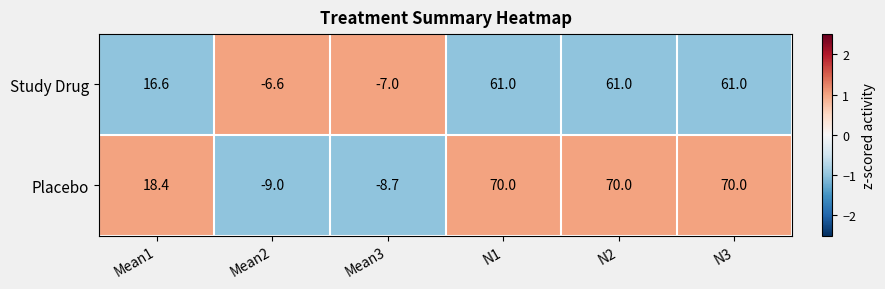

What is the difference between the highest and lowest values at N3?

9.0